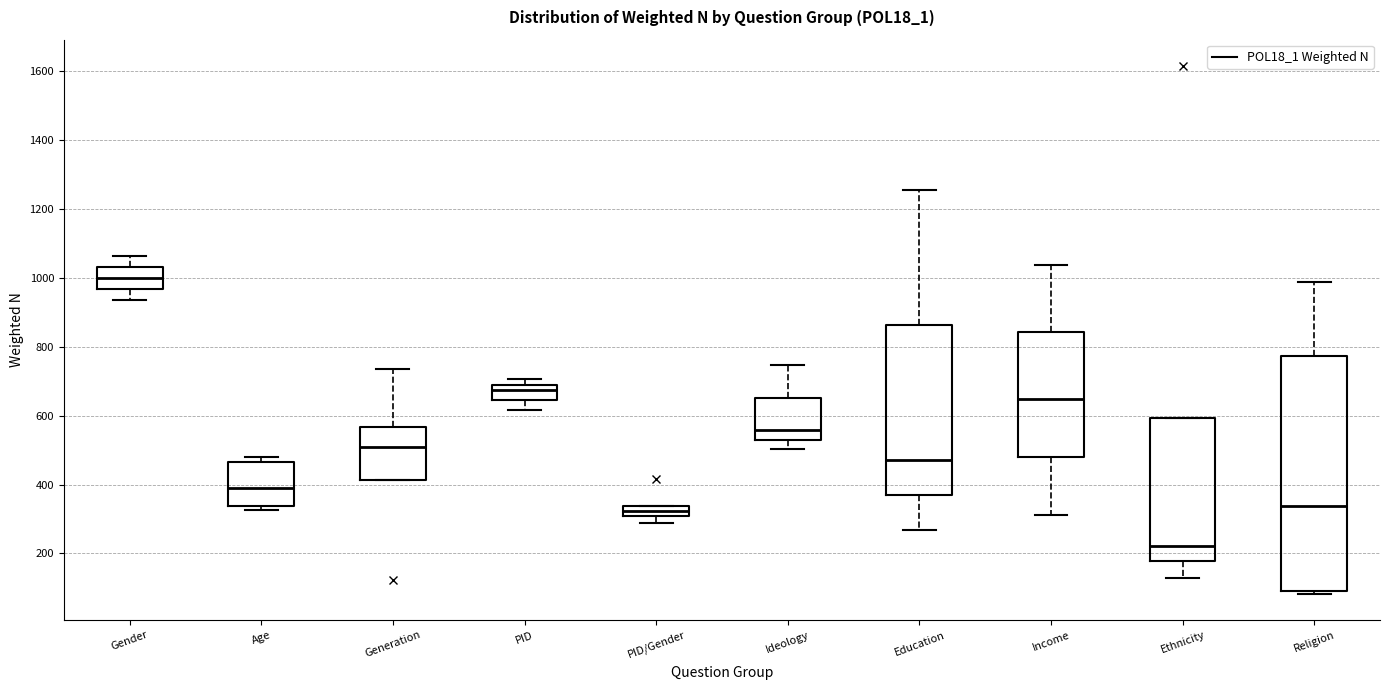

Which box has the highest median line?

Gender